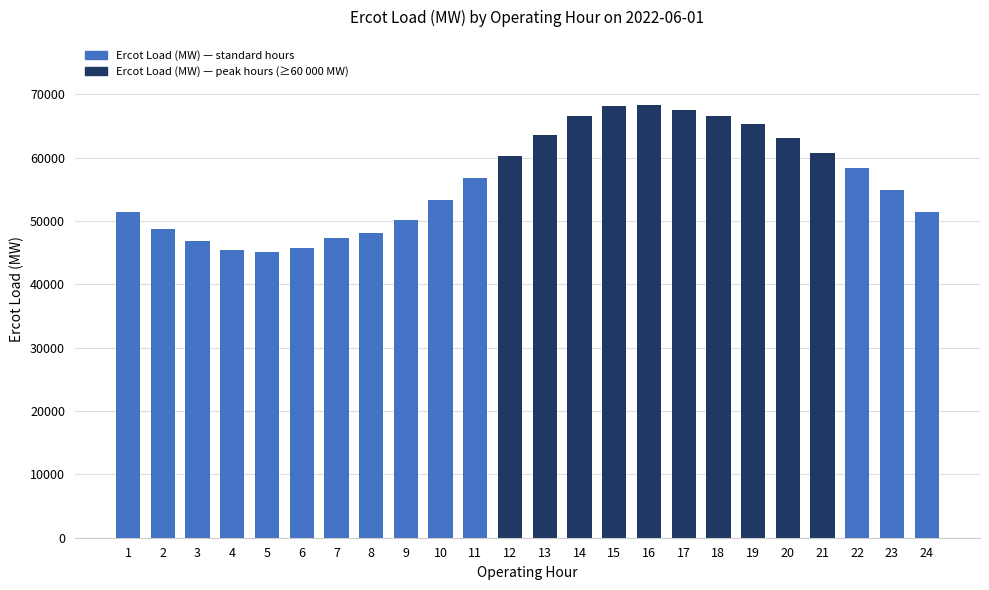

Is it true that the value at 24 is 51368.9?

True